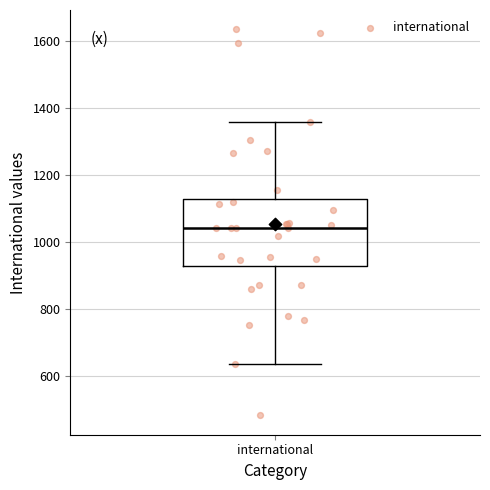

Read this box plot against the y-axis: the position of the median line, the range covered by the box, and the ends of both whiskers. The values are not printed on the chart, so give them approximately, as read against the axis.

median 1040, box 920 to 1120, whiskers 640 to 1360